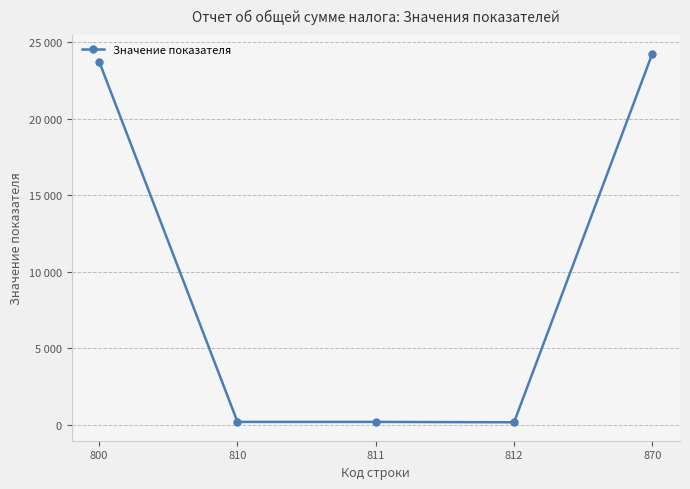

Reading left to right, list all the values displayed in this chart.

800=23747	810=176	811=176	812=151	870=24275